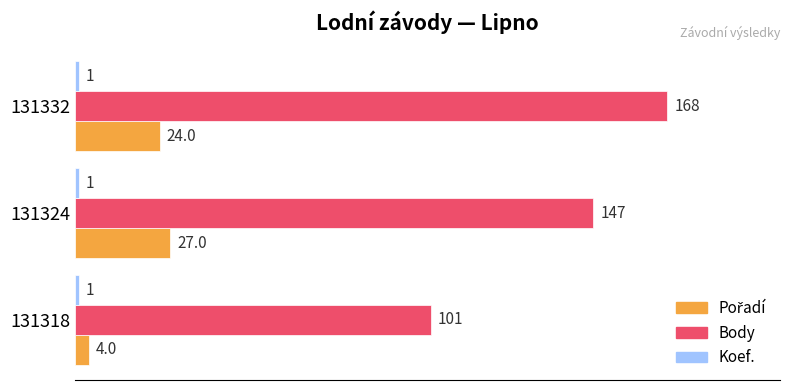

Where is Body nearest to the value 134?

131324